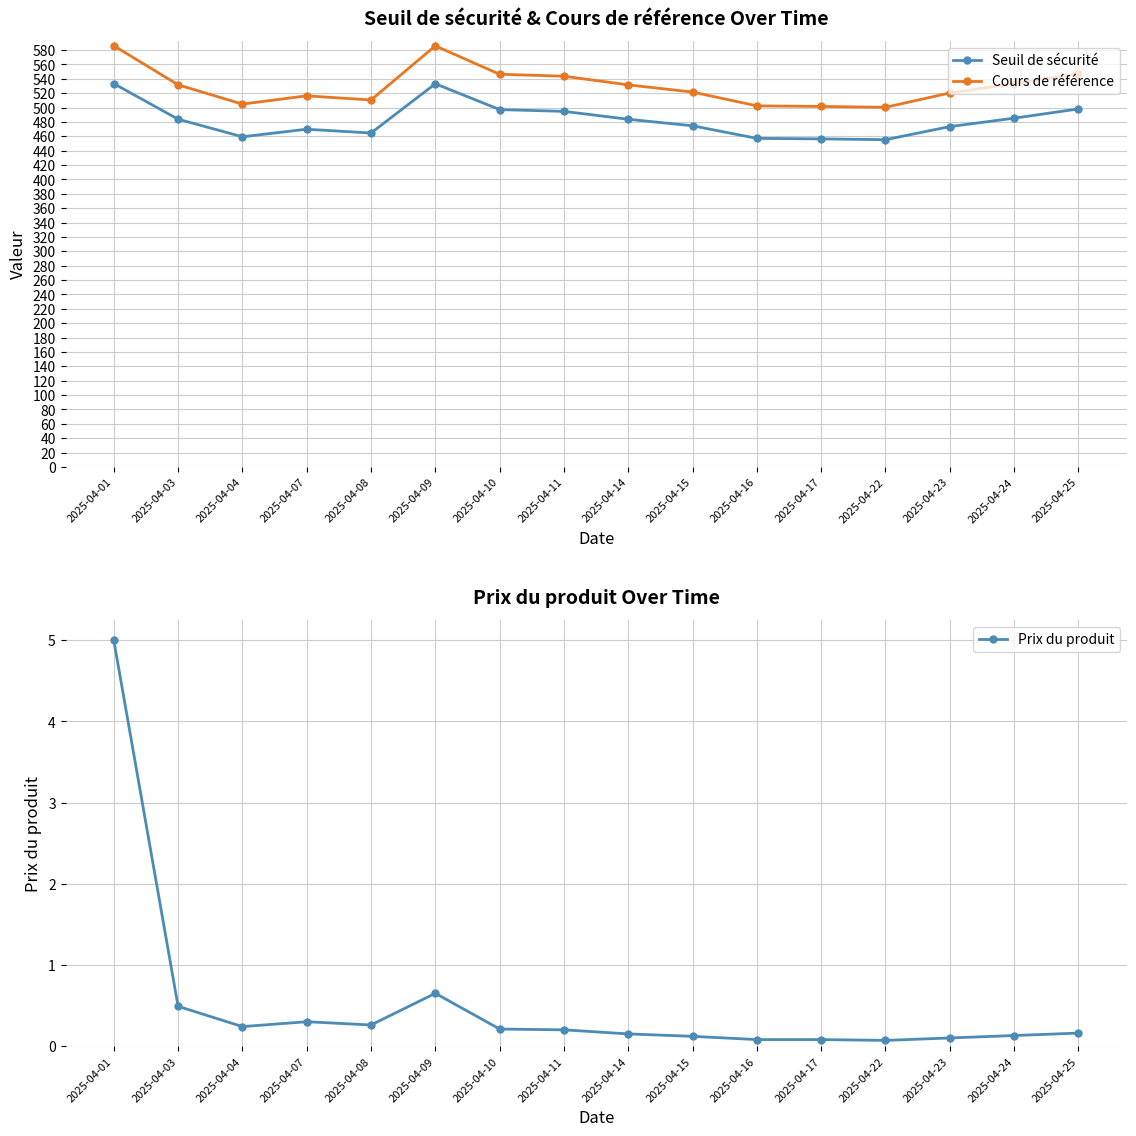

Where is the first local maximum for Seuil de sécurité?

2025-04-07